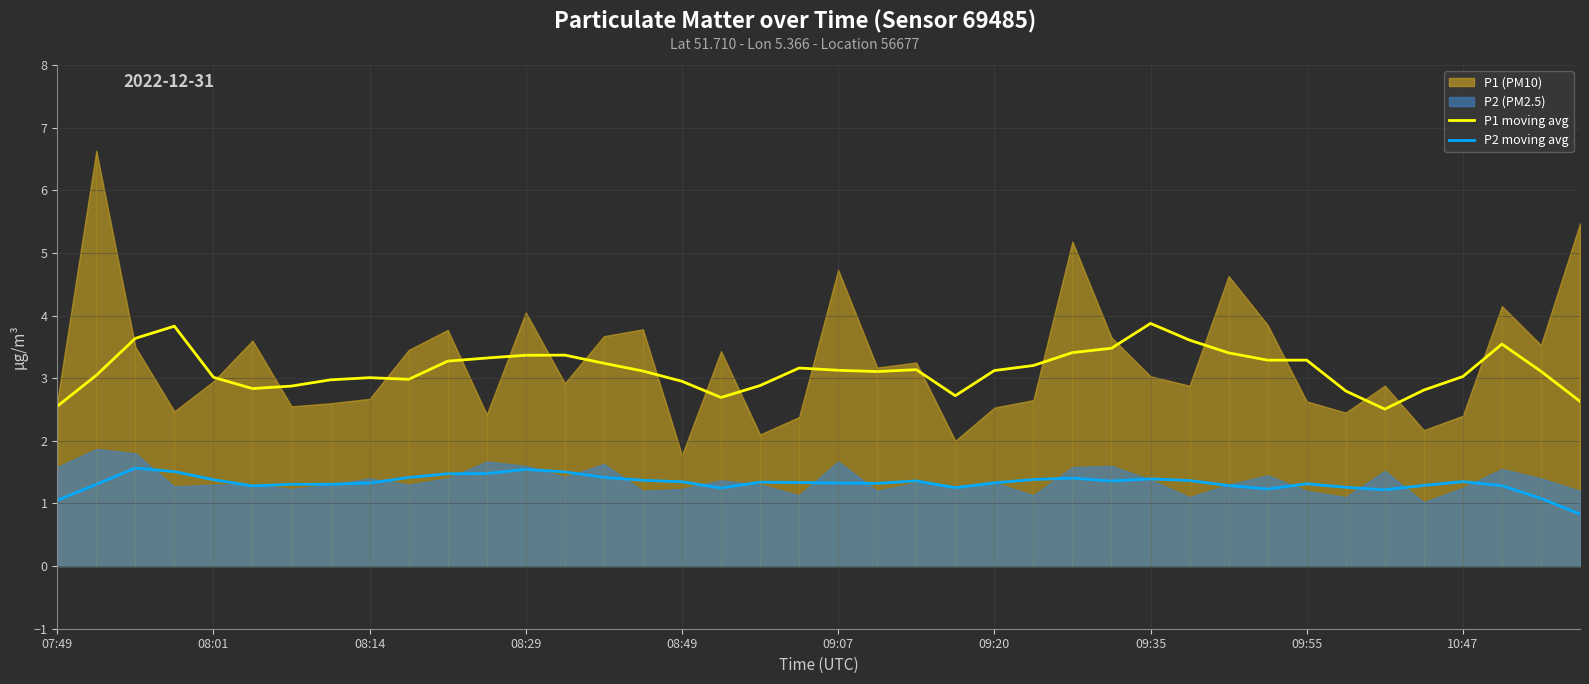

Is it true that P1 moving avg equals 3.0 at 08:49?

True